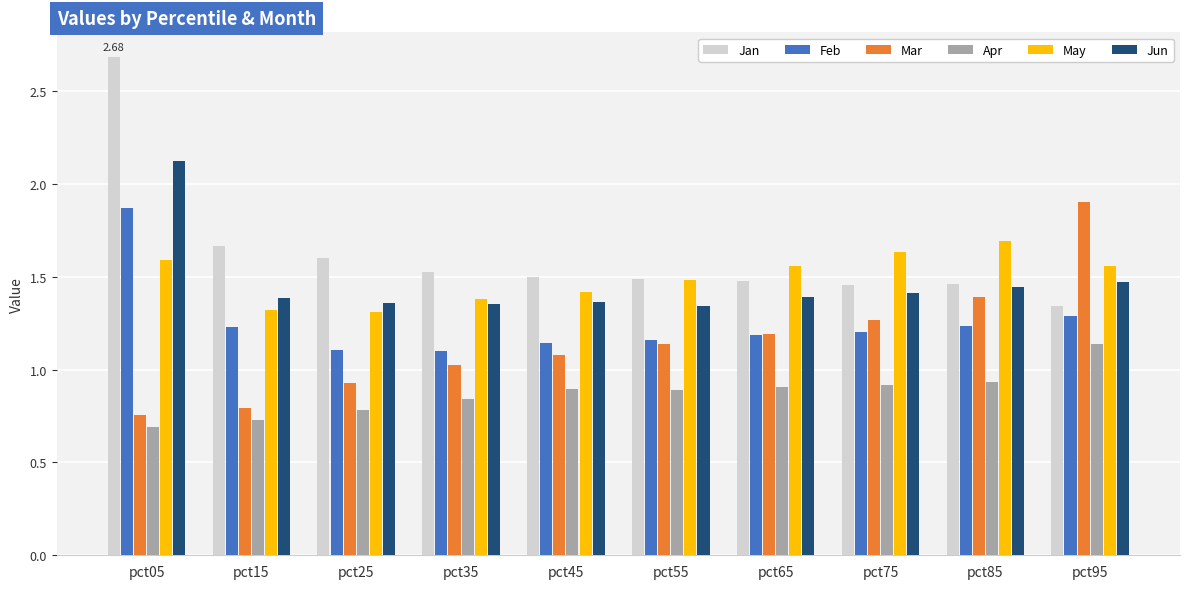

Rank the series at pct05 from lowest to highest value.

Apr, Mar, May, Feb, Jun, Jan